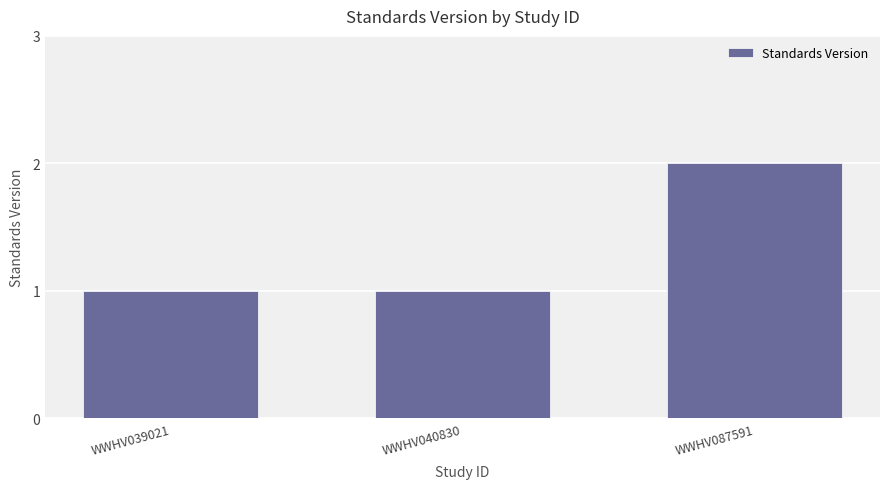

What is the value of the 3rd bar from the left?

2